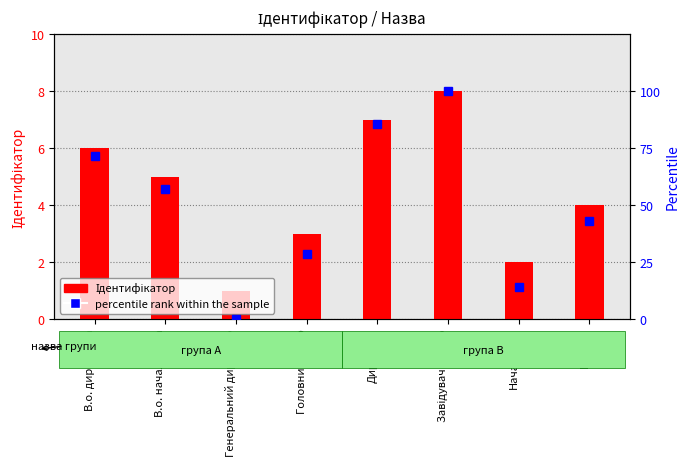

Reading left to right, transcribe all the data shown in this chart.

Ідентифікатор: 6.0	5.0	1.0	3.0	7.0	8.0	2.0	4.0
percentile rank within the sample: 71.4	57.1	0.0	28.6	85.7	100.0	14.3	42.9